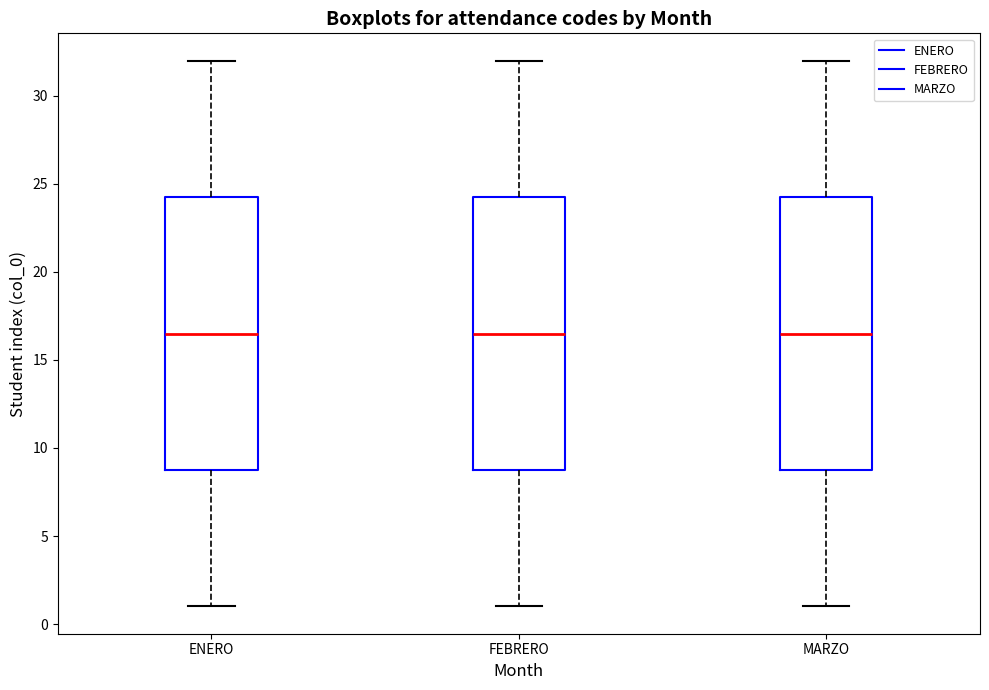

Reading left to right, transcribe this box plot: for each box, give where its median line is, the range the box spans, and where its two whiskers end, as read against the y-axis. The values are not printed on the chart, so give them approximately, as read against the axis.

ENERO: median 16.5, box 9.0 to 24.5, whiskers 1.0 to 32.0
FEBRERO: median 16.5, box 9.0 to 24.5, whiskers 1.0 to 32.0
MARZO: median 16.5, box 9.0 to 24.5, whiskers 1.0 to 32.0